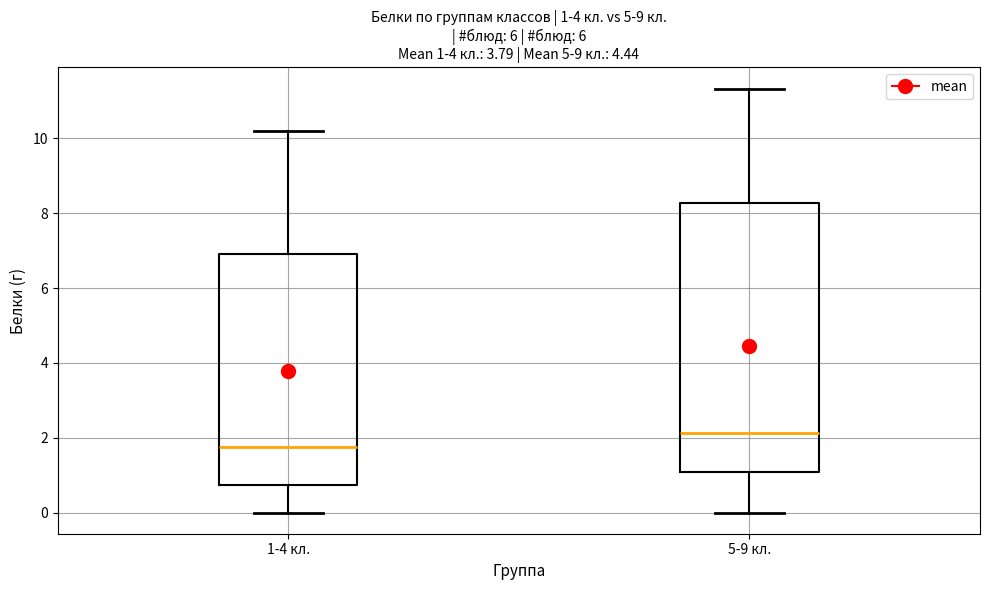

Comparing the boxes themselves (not the whiskers), which one is the tallest?

5-9 кл.